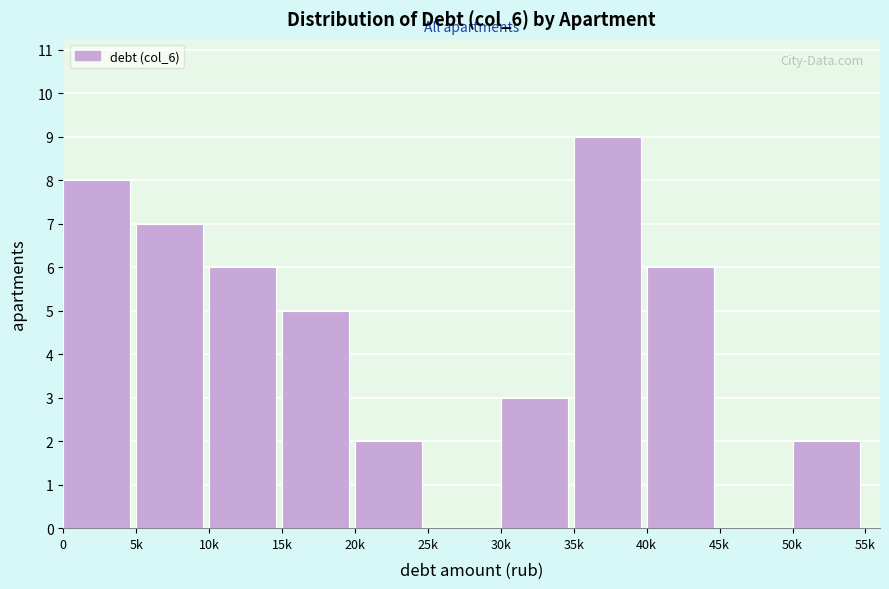

Reading left to right, what are all the values shown in this chart?

0=8	5k=7	10k=6	15k=5	20k=2	25k=0	30k=3	35k=9	40k=6	45k=0	50k=2